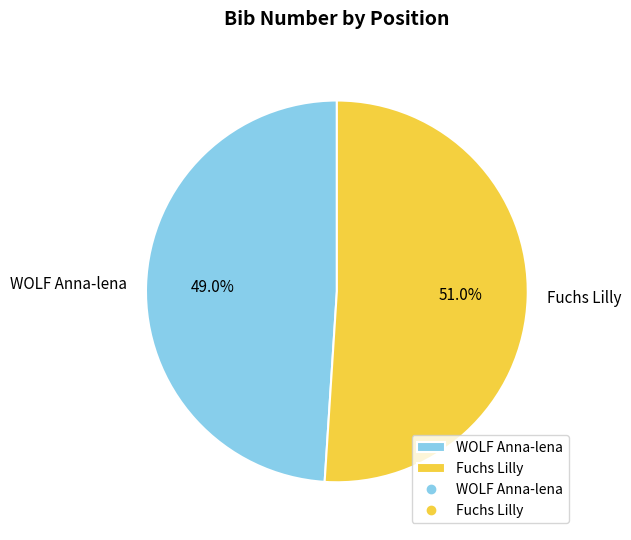

Is Fuchs Lilly the majority of the pie?

Yes